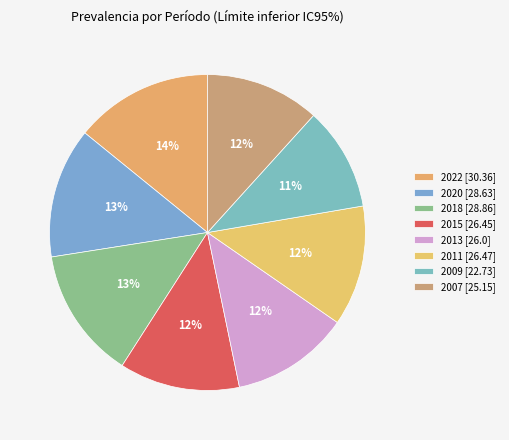

Count the number of slices in the pie.

8